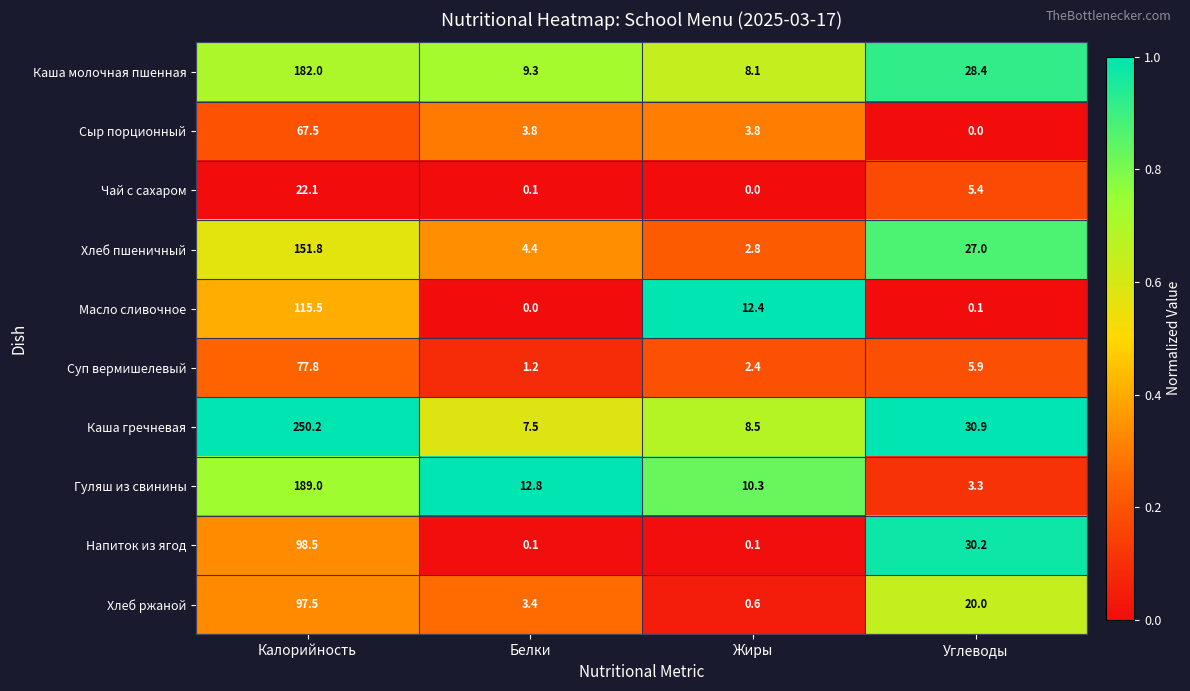

At which category is the sum across all series the highest?

Калорийность